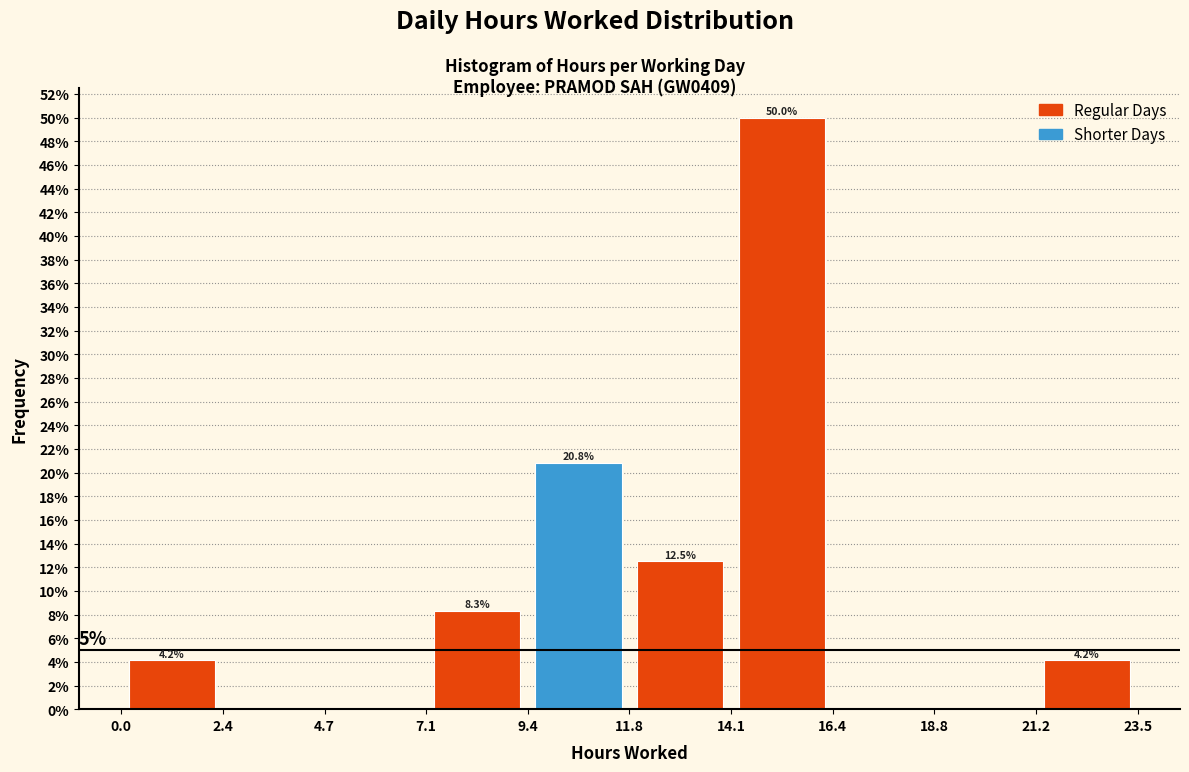

Which range on the x-axis has the tallest bar?

14.1 to 16.4